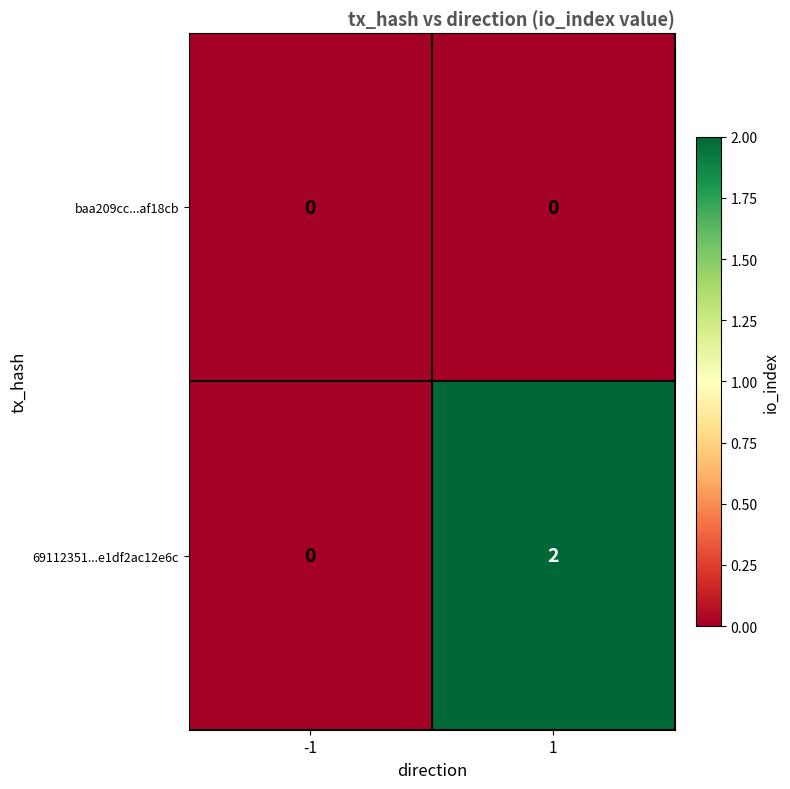

True or false: baa209cc...af18cb has a value of 0 at 1.

True